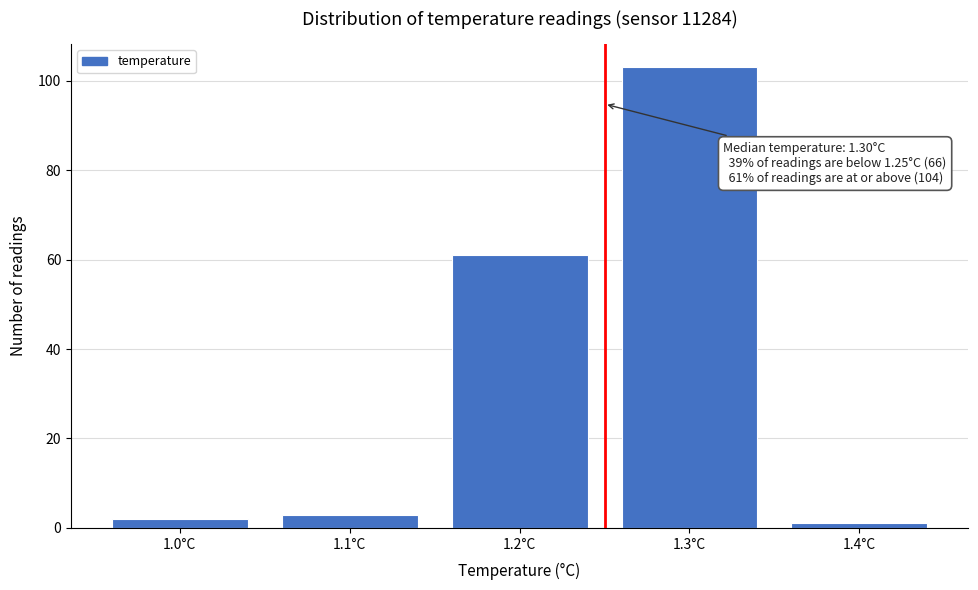

Which range on the x-axis has the tallest bar?

1.25 to 1.35